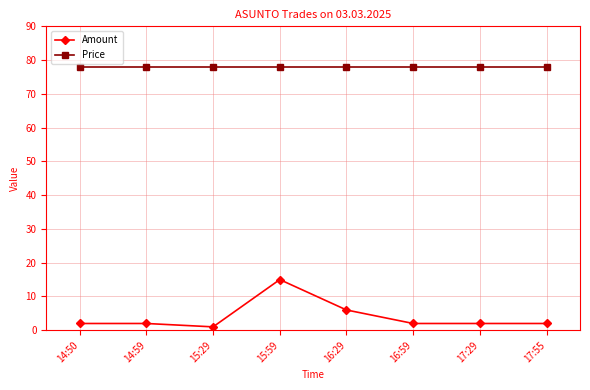

What is the difference between the Amount values at 16:29 and 17:55?

4